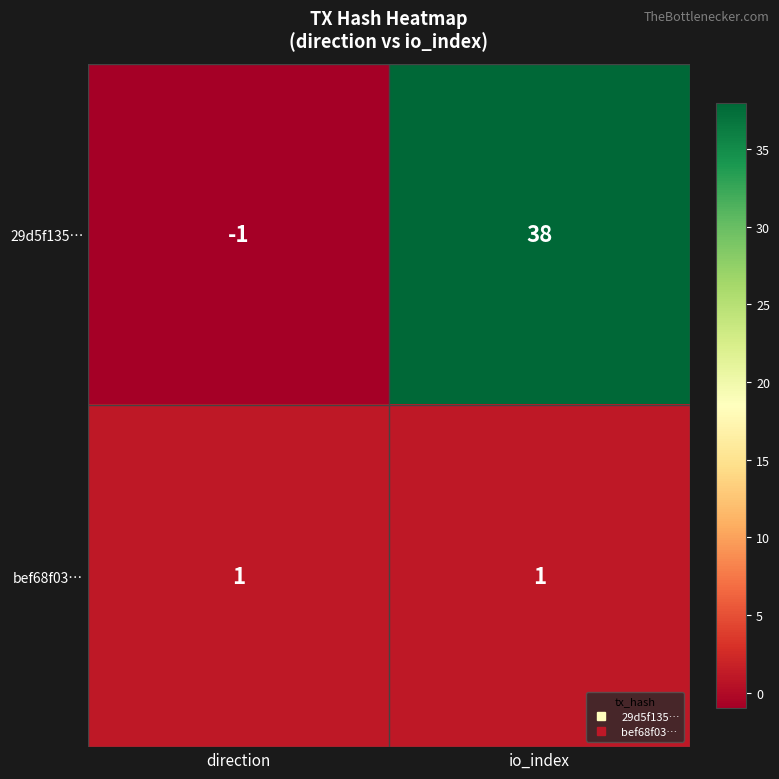

Reading left to right, extract all data points from this chart.

29d5f135…: direction=-1	io_index=38
bef68f03…: direction=1	io_index=1